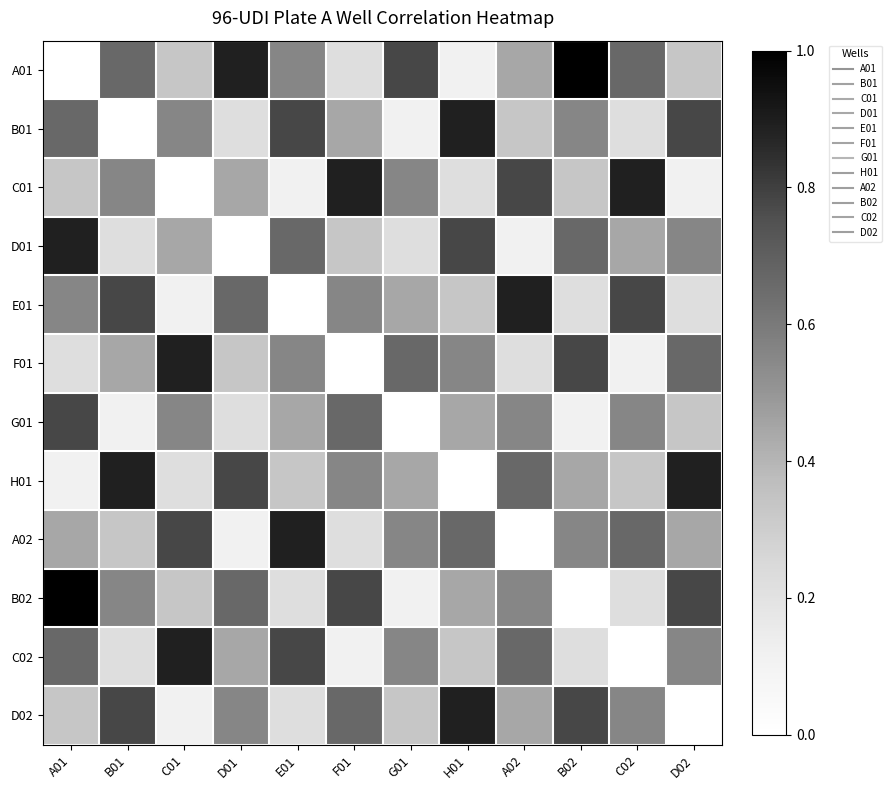

How many distinct data groups are displayed?

12